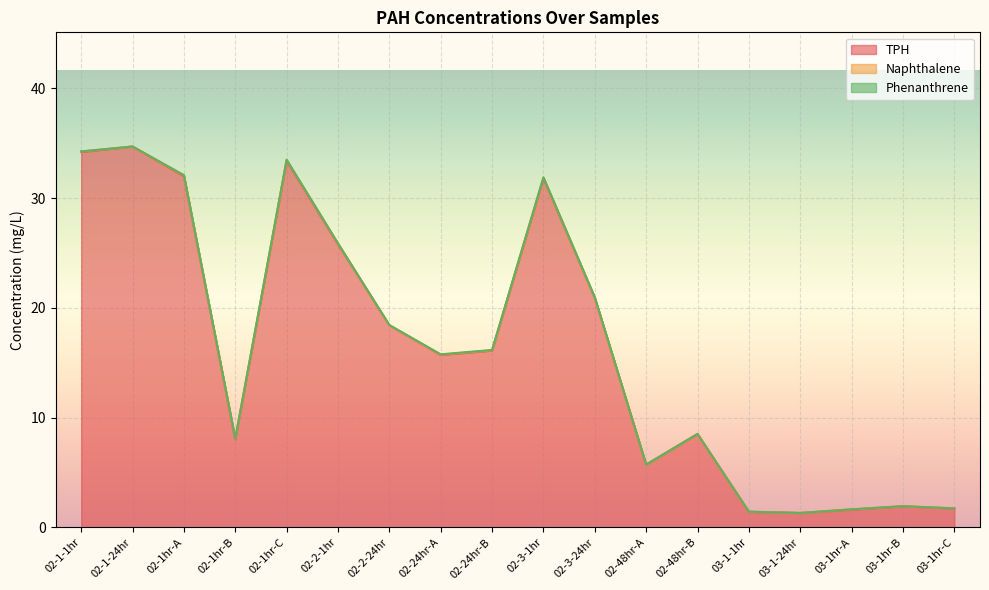

True or false: TPH has more than 2 interior local peaks.

True